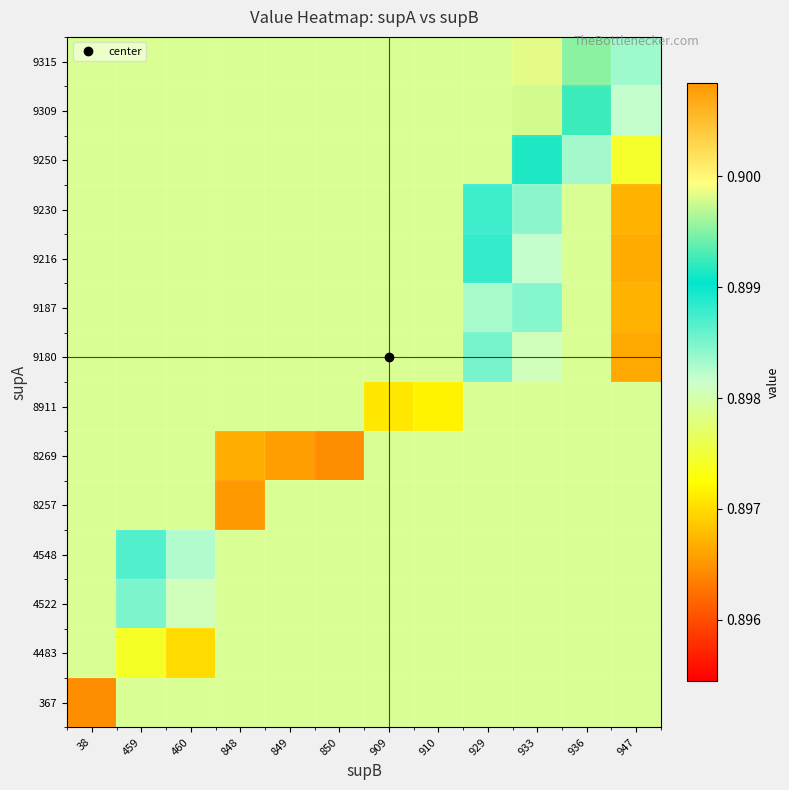

Which has a higher value, 933 or 848?

933